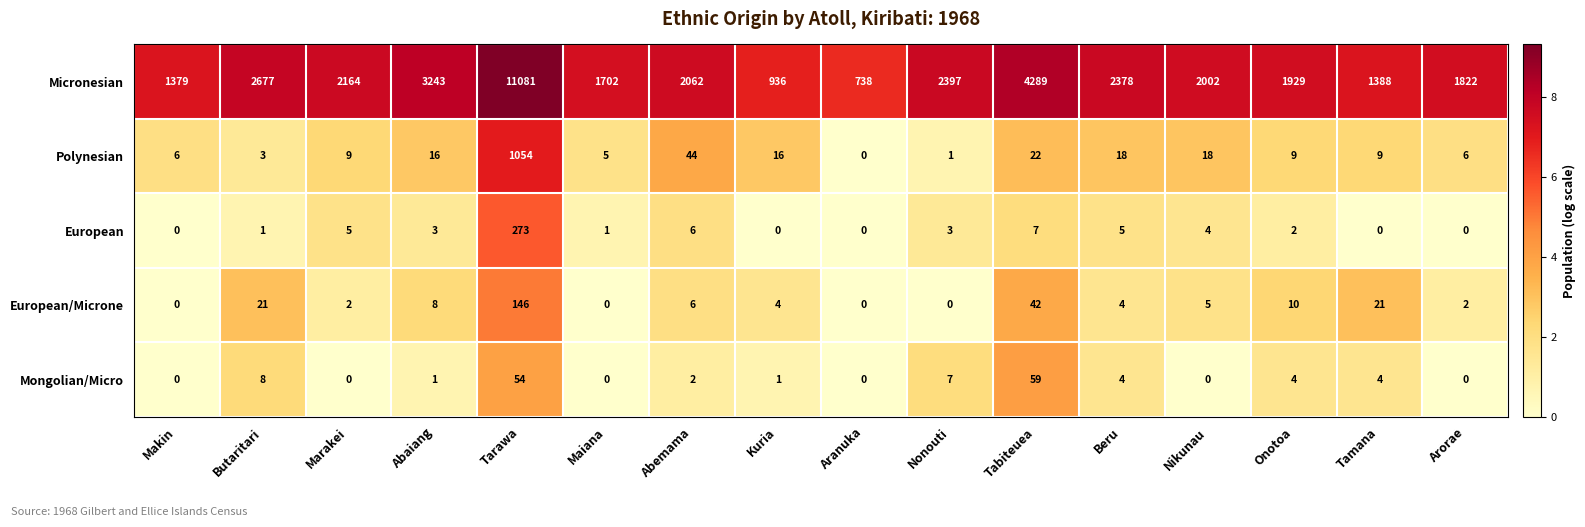

How many values in European/Microne are above zero?

12